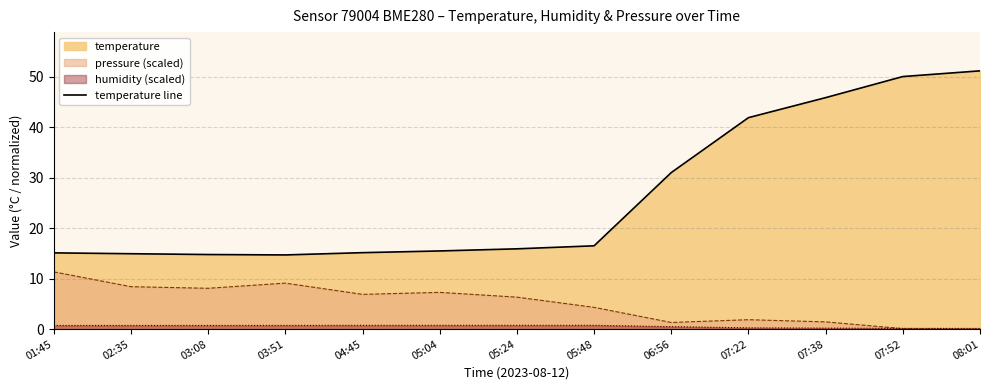

The value at 03:51 is 14.7. True or false?

True